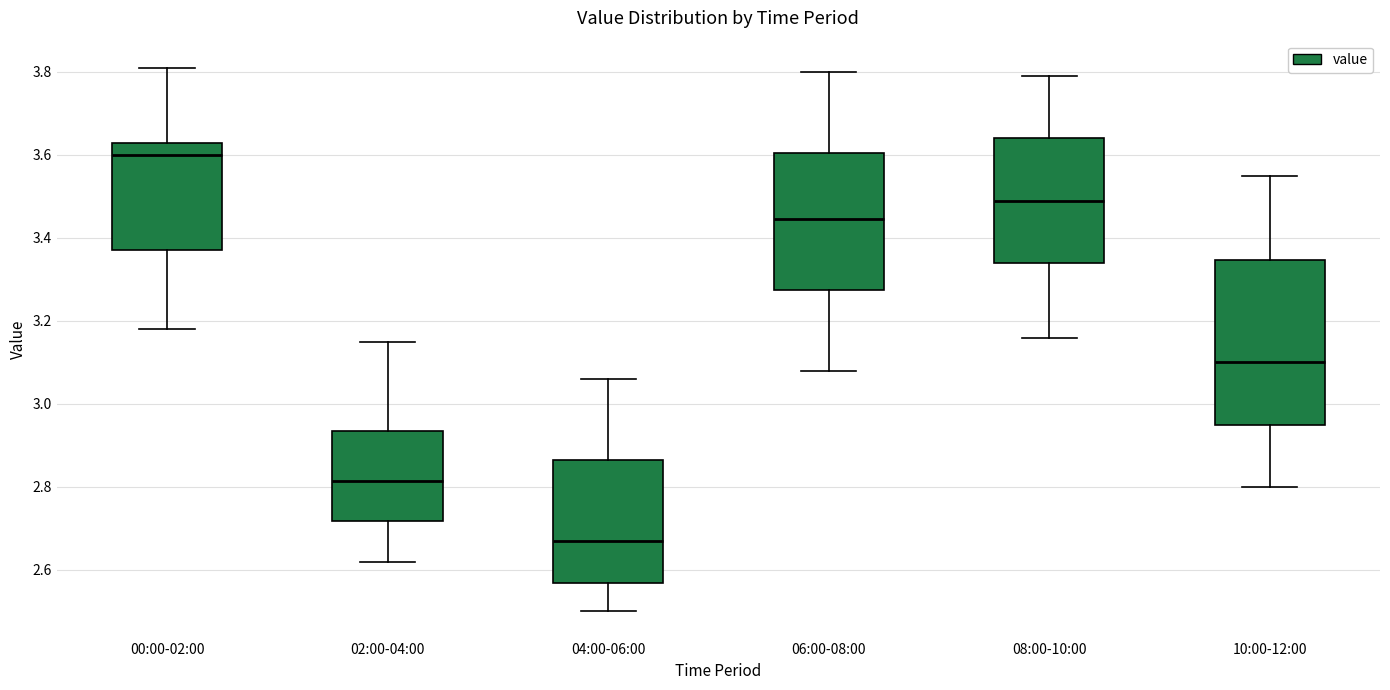

Which box is the tallest, from its lower edge to its upper edge?

10:00-12:00